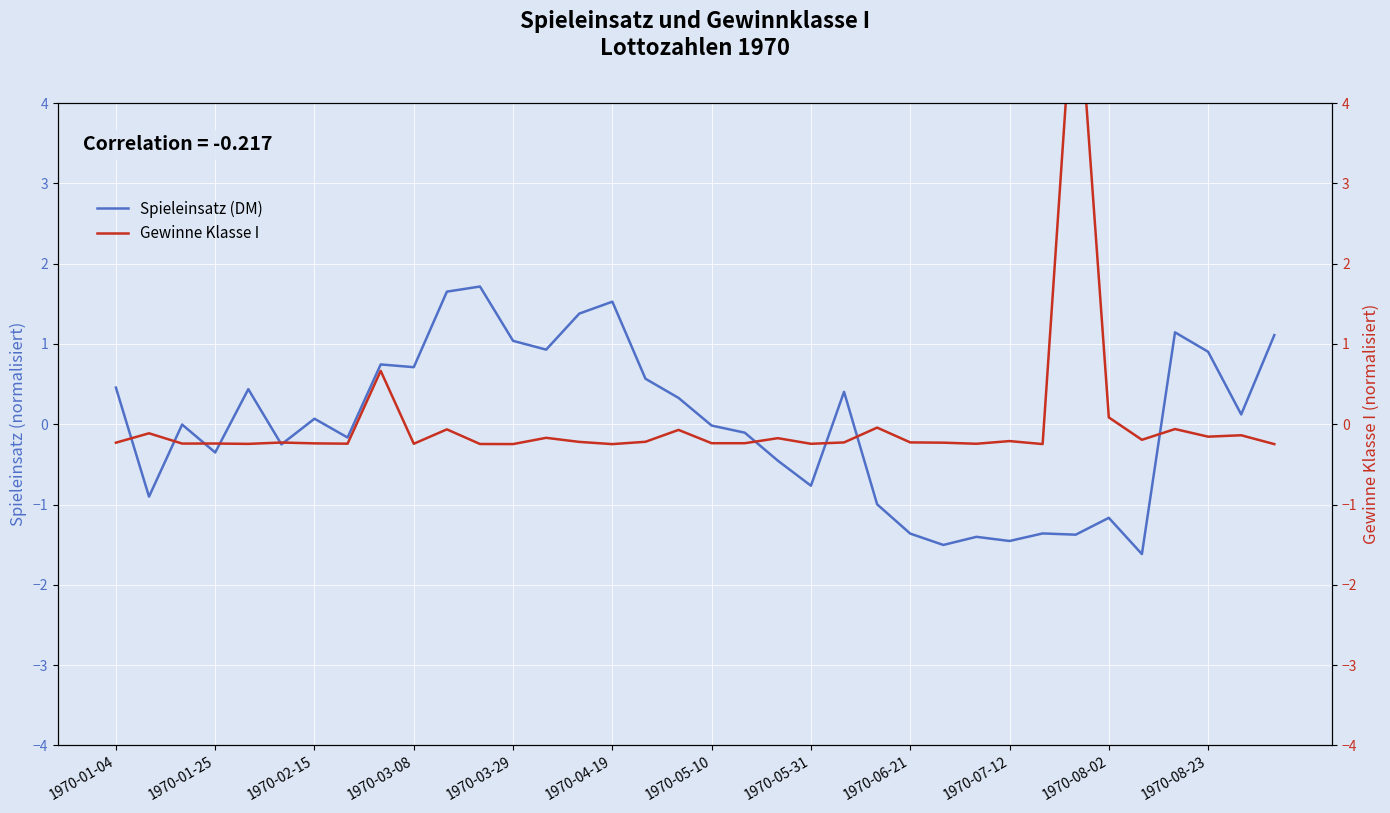

Reading left to right, list all the values displayed in this chart.

Spieleinsatz (DM): 0.5	-0.9	-0.0	-0.4	0.4	-0.3	0.1	-0.2	0.7	0.7	1.7	1.7	1.0	0.9	1.4	1.5	0.6	0.3	-0.0	-0.1	-0.5	-0.8	0.4	-1.0	-1.4	-1.5	-1.4	-1.5	-1.4	-1.4	-1.2	-1.6	1.1	0.9	0.1	1.1
Gewinne Klasse I: -0.2	-0.1	-0.2	-0.2	-0.2	-0.2	-0.2	-0.2	0.7	-0.2	-0.1	-0.2	-0.2	-0.2	-0.2	-0.2	-0.2	-0.1	-0.2	-0.2	-0.2	-0.2	-0.2	-0.0	-0.2	-0.2	-0.2	-0.2	-0.2	5.8	0.1	-0.2	-0.1	-0.2	-0.1	-0.2